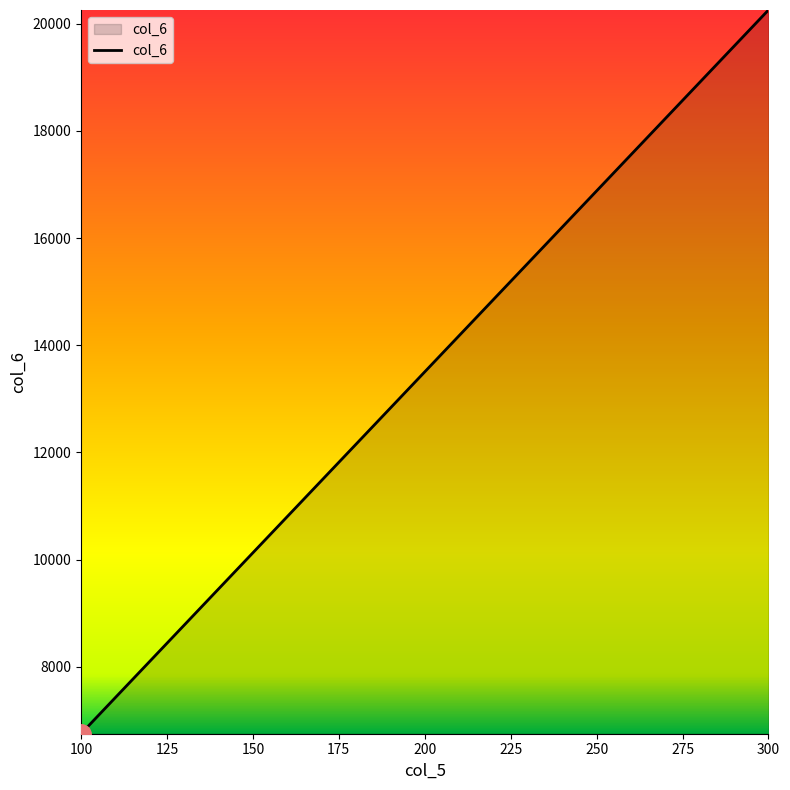

Count the number of data series in this chart.

1